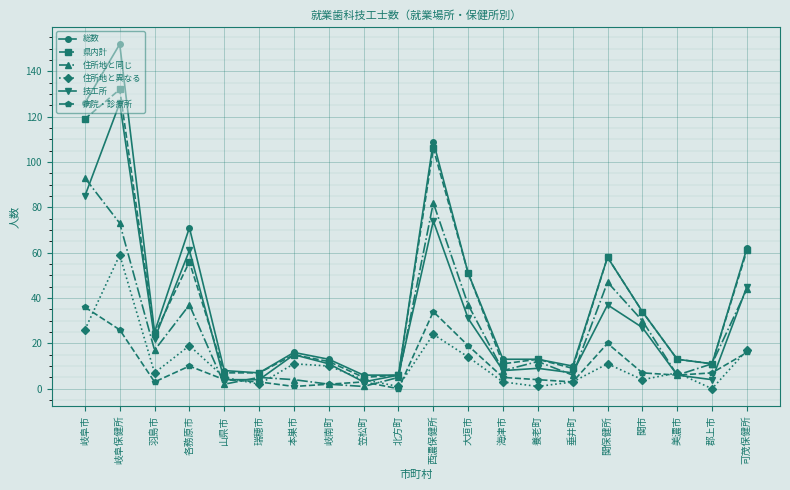

Is this an area chart (filled region under the line)?

No